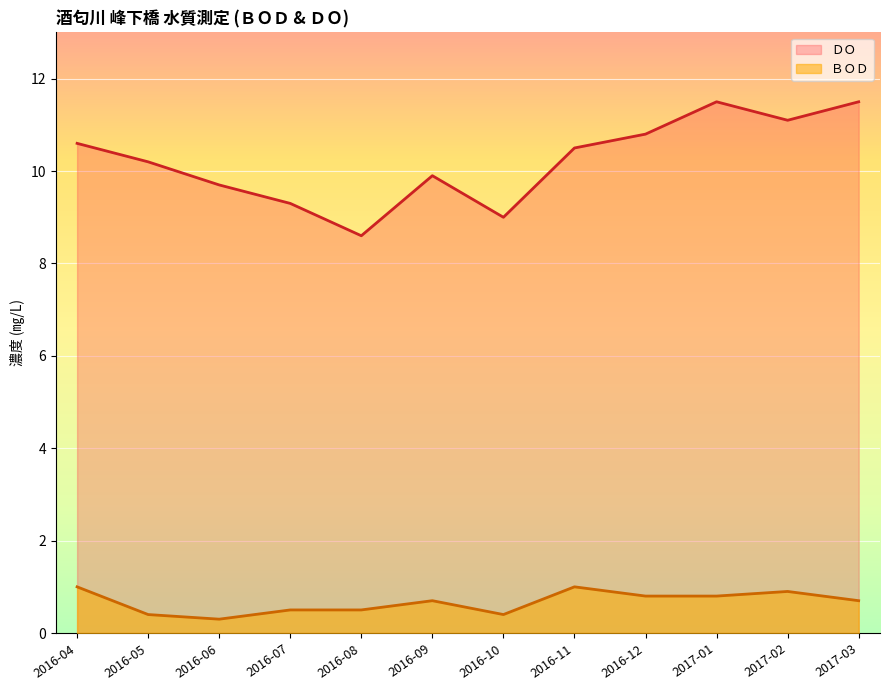

True or false: ＤＯ has a value of 4.5 at 2016-07.

False